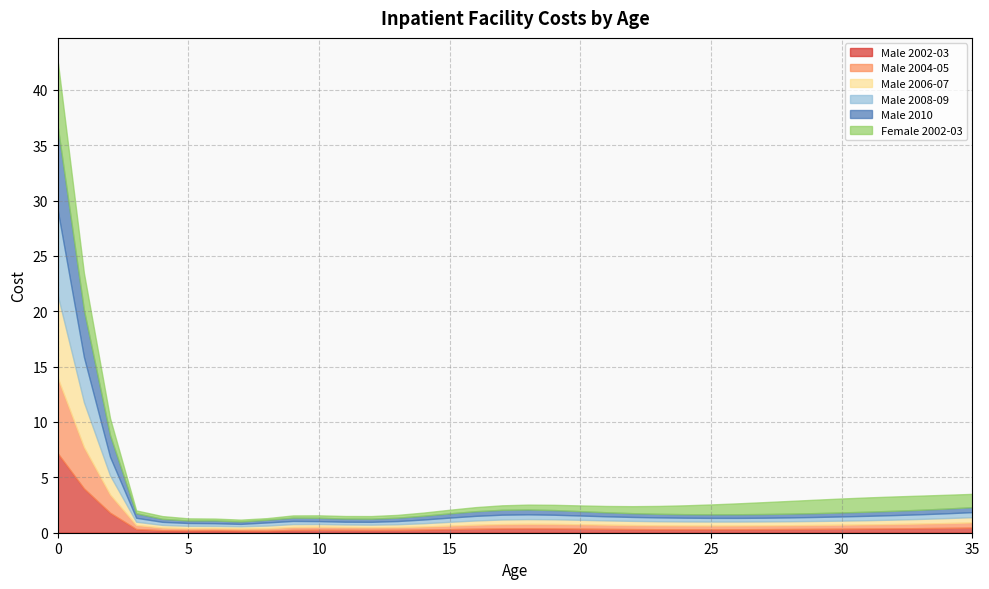

True or false: Female 2002-03 has a value of 0.9 at 25.

True